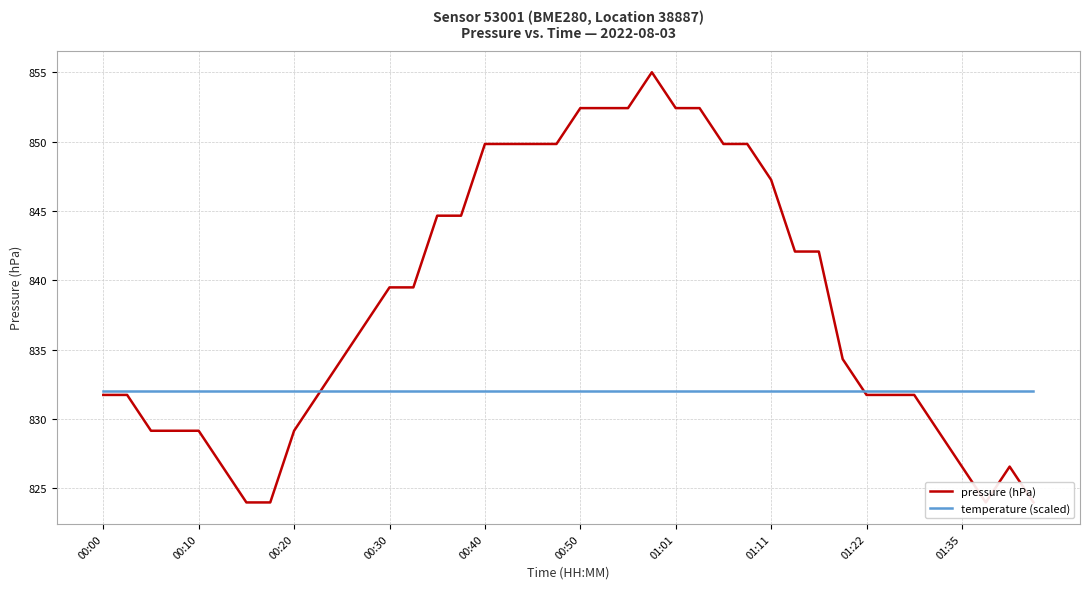

Is it true that pressure (hPa) equals 1463.7 at 39?

False